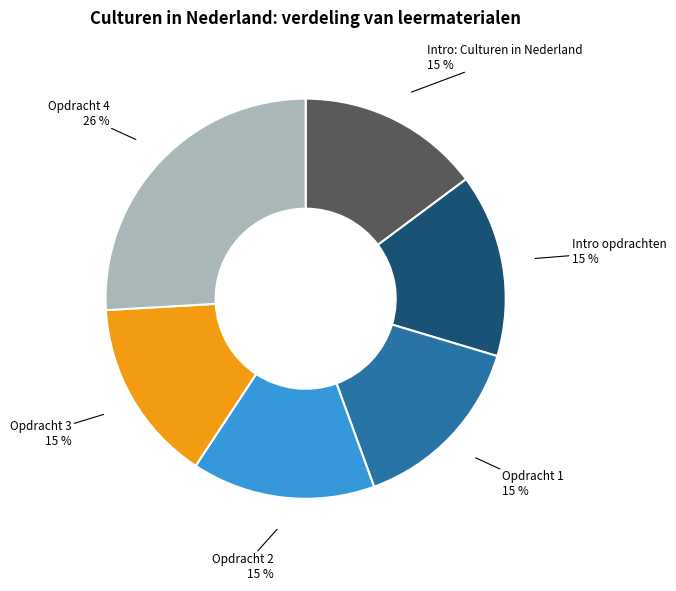

Which has a higher value, Opdracht 4 or Intro opdrachten?

Opdracht 4